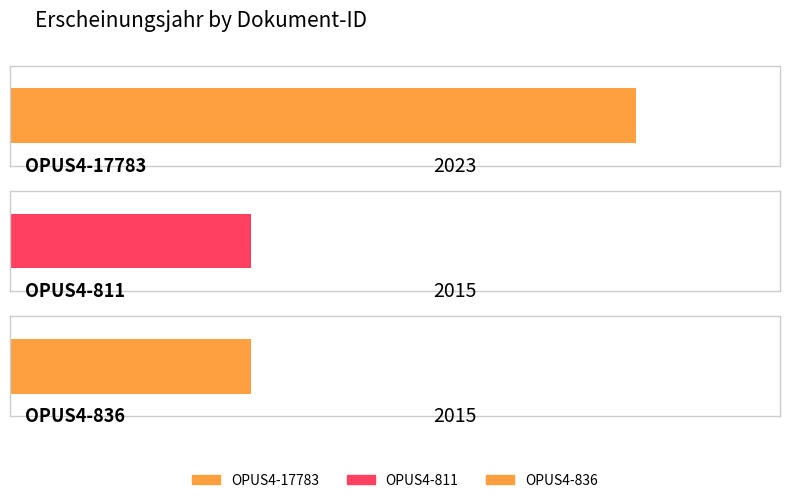

What is the difference between the values at OPUS4-17783 and OPUS4-811?

8